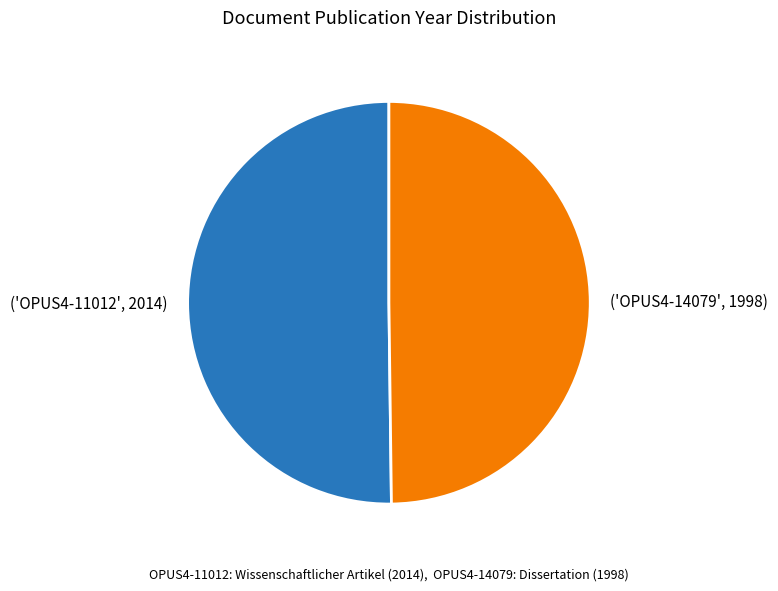

Approximately how many times larger is the value at ('OPUS4-14079', 1998) compared to ('OPUS4-11012', 2014)?

1.0